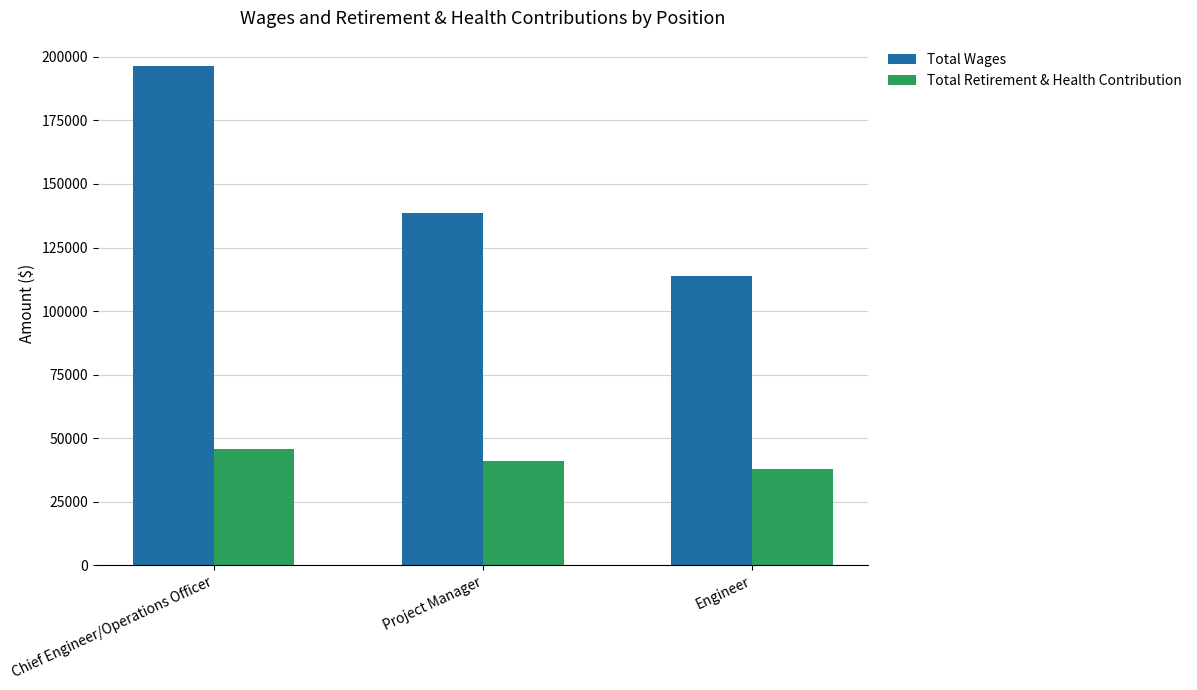

What is the difference between the highest and lowest values at Chief Engineer/Operations Officer?

150681